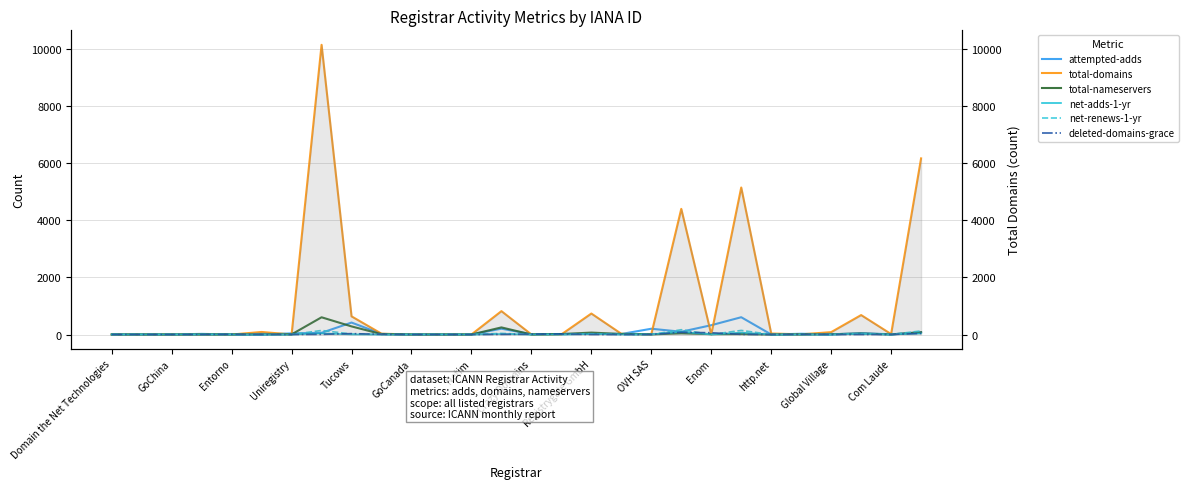

At which label does total-nameservers first exceed 8?

Crazy Domains